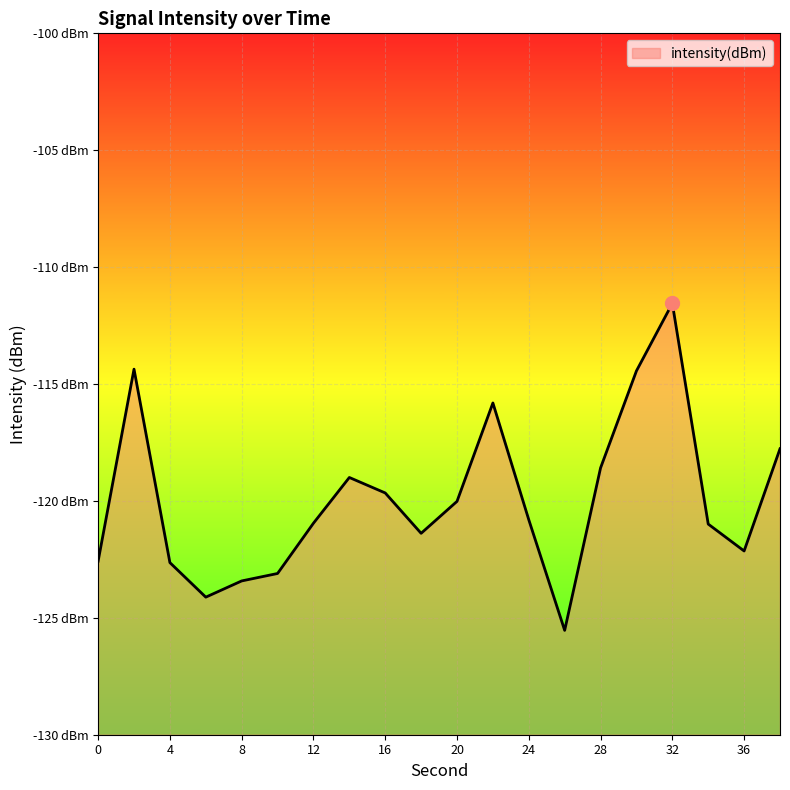

At which label is the value closest to -118?

38